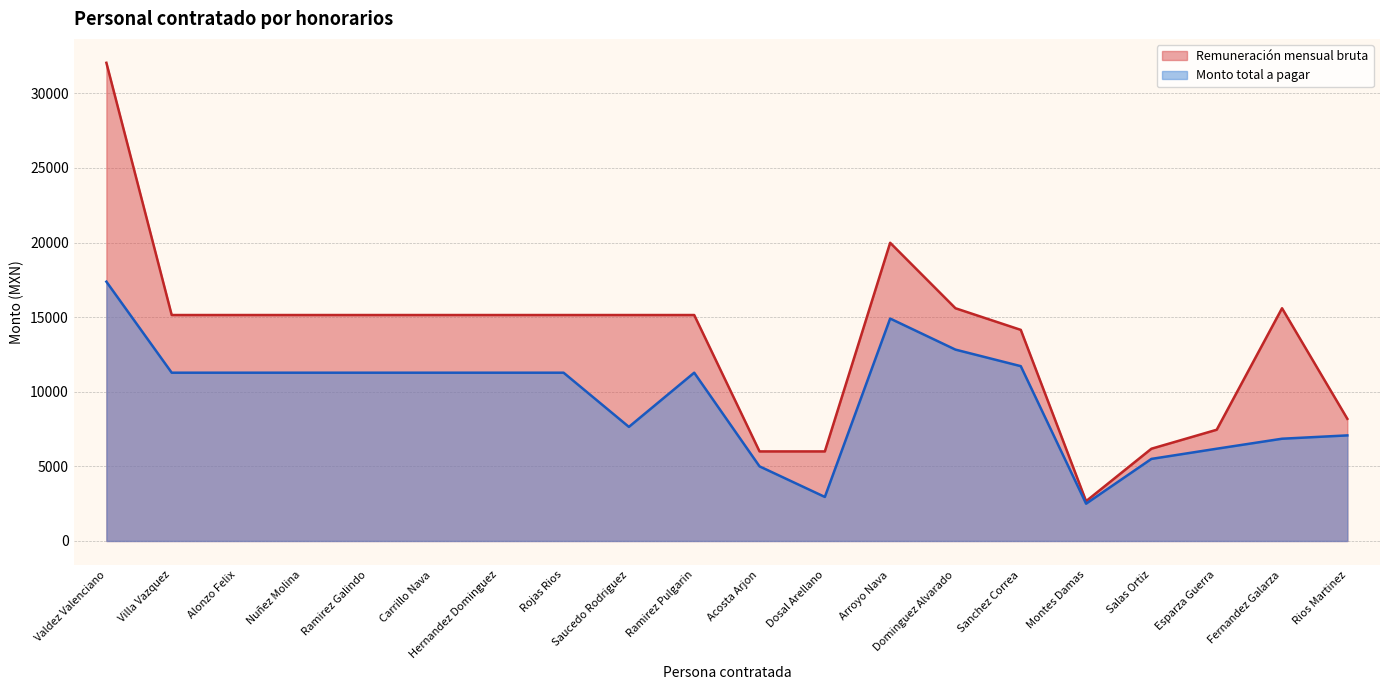

Reading right to left, extract all data points from this chart.

Remuneración mensual bruta: 8185.8	15595.0	7453.9	6182.3	2669.1	14145.9	15594.4	19982.0	6001.9	6001.9	15141.0	15141.0	15141.0	15141.0	15141.0	15141.0	15141.0	15141.0	15141.0	32041.5
Monto total a pagar: 7075.4	6852.2	6182.3	5500.0	2500.0	11714.4	12823.0	14904.4	2951.8	5000.8	11276.2	7645.4	11276.2	11276.2	11276.2	11276.2	11276.2	11276.2	11276.2	17374.8